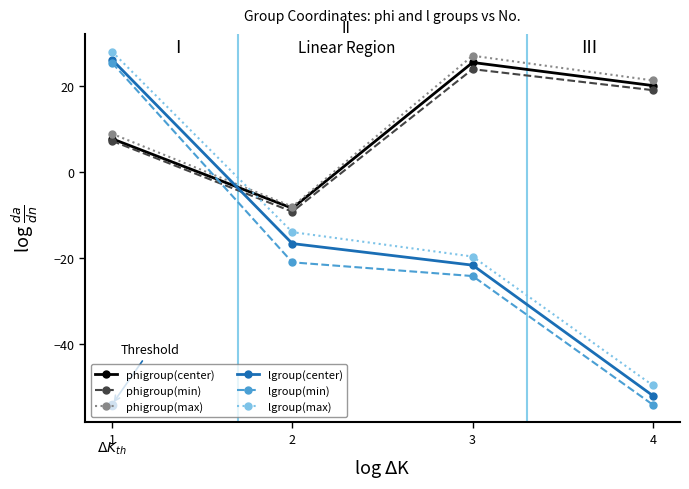

In phigroup(center), how many points are higher than both neighbors (excluding endpoints)?

1